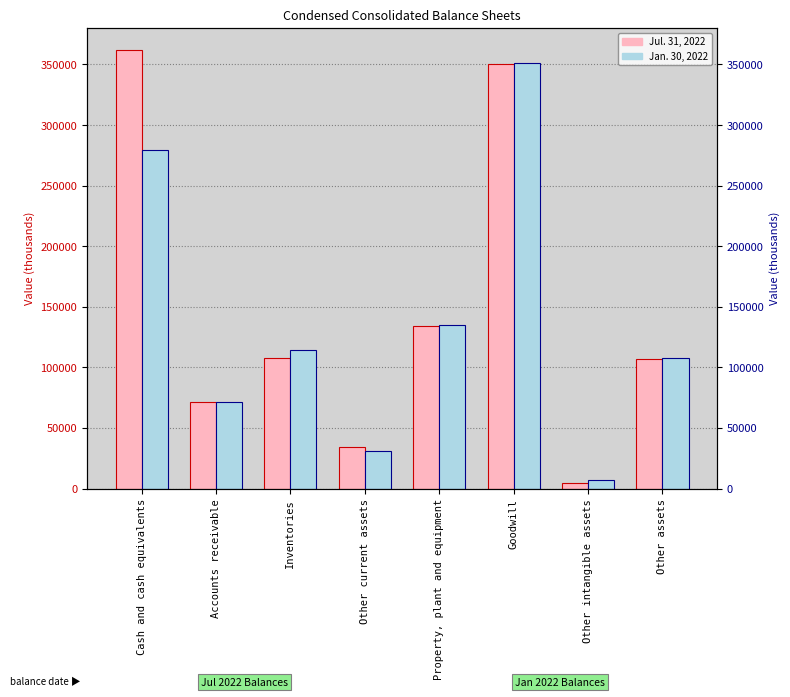

What is the total value across all series at Property, plant and equipment?

268955